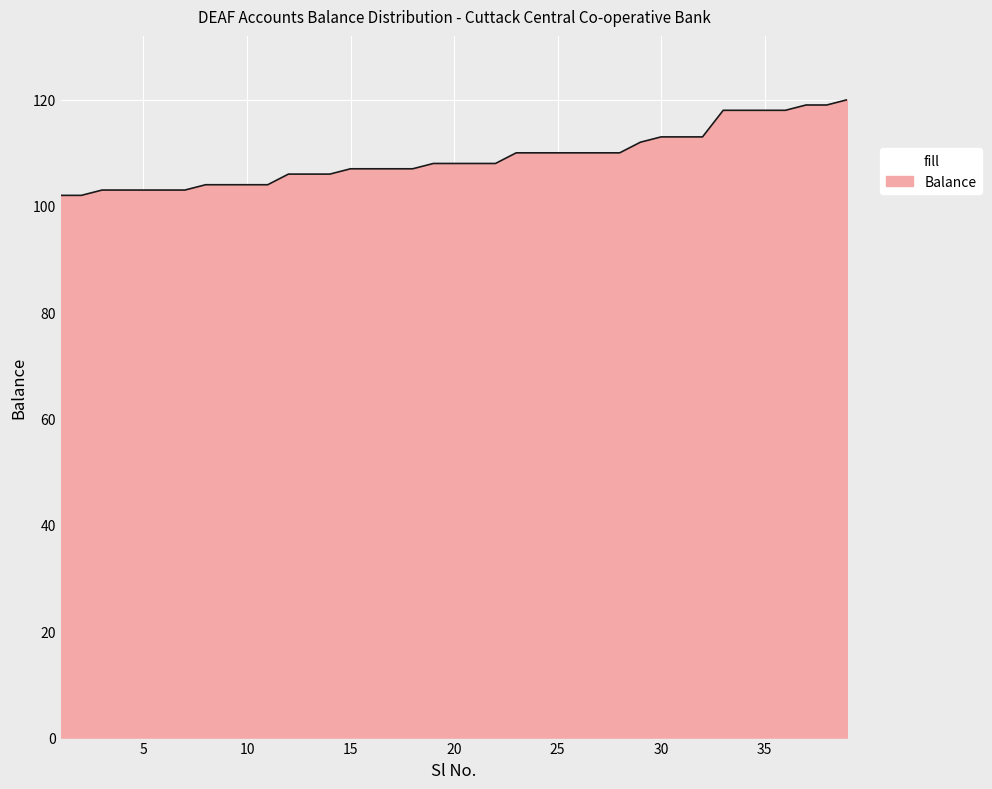

Count the number of categories in the chart.

39